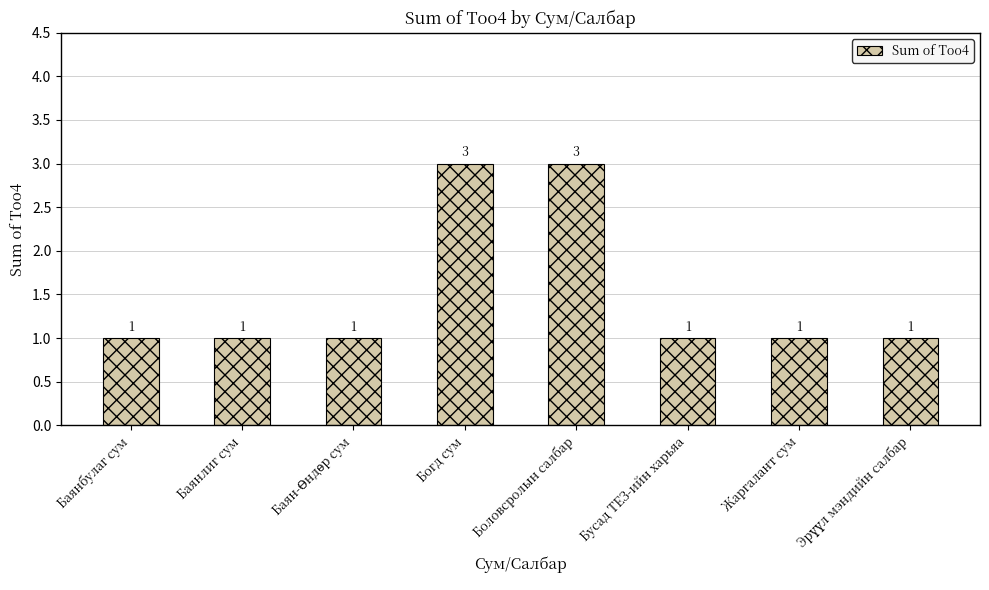

What is the average value?

2